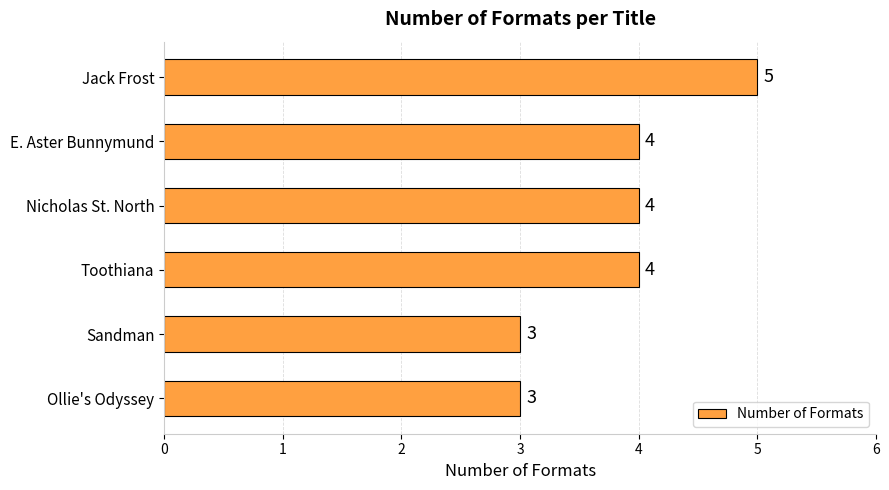

How many values are between 3 and 4?

5